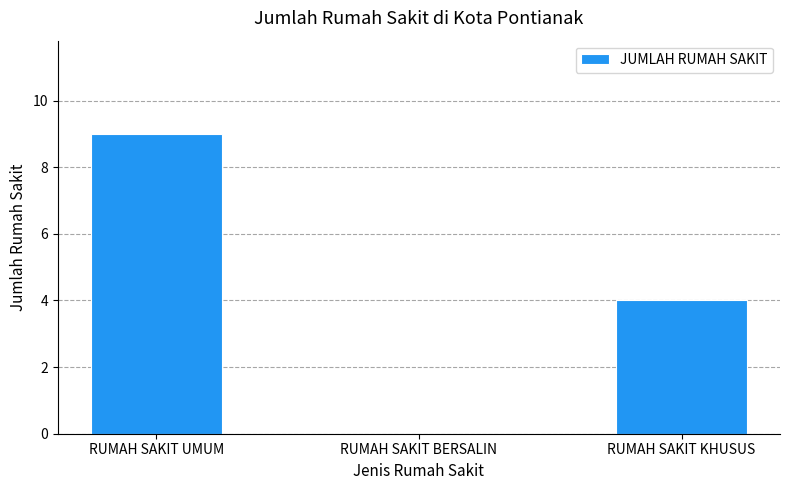

What is the change in value from RUMAH SAKIT UMUM to RUMAH SAKIT BERSALIN?

-9